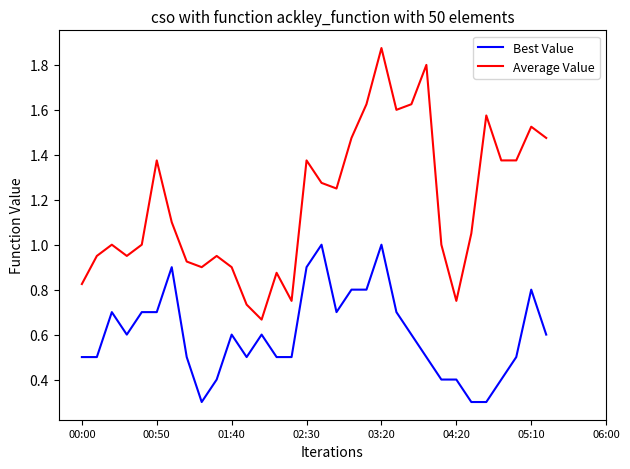

Which series has the largest range (max minus min)?

Average Value